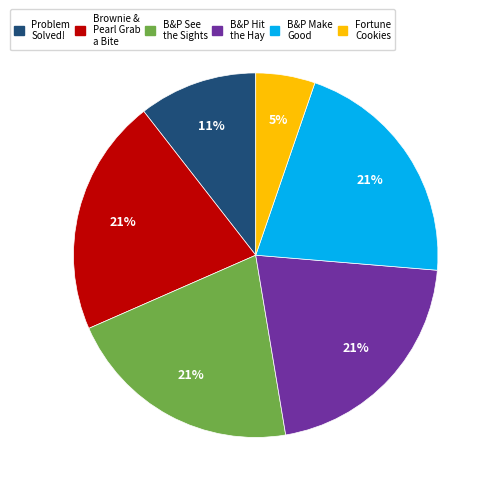

To the nearest percent, what is the difference between the largest and smallest slice percentages?

16%